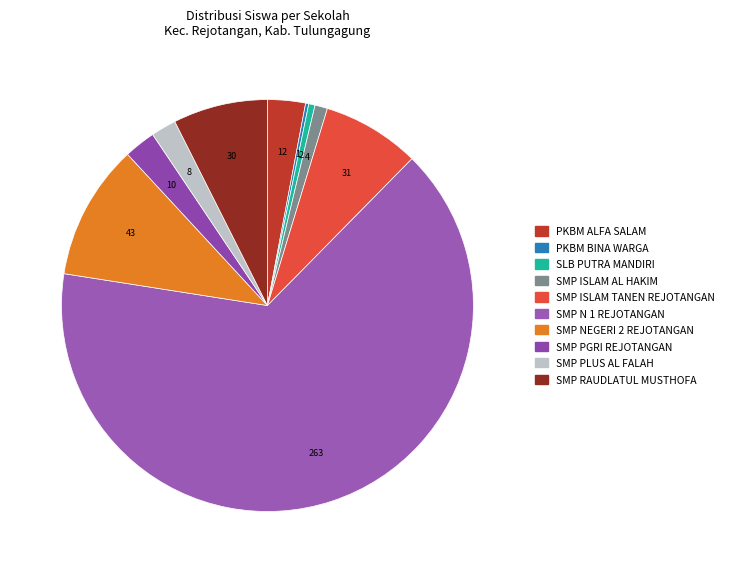

What portion of the pie excludes SMP NEGERI 2 REJOTANGAN?

89.4%